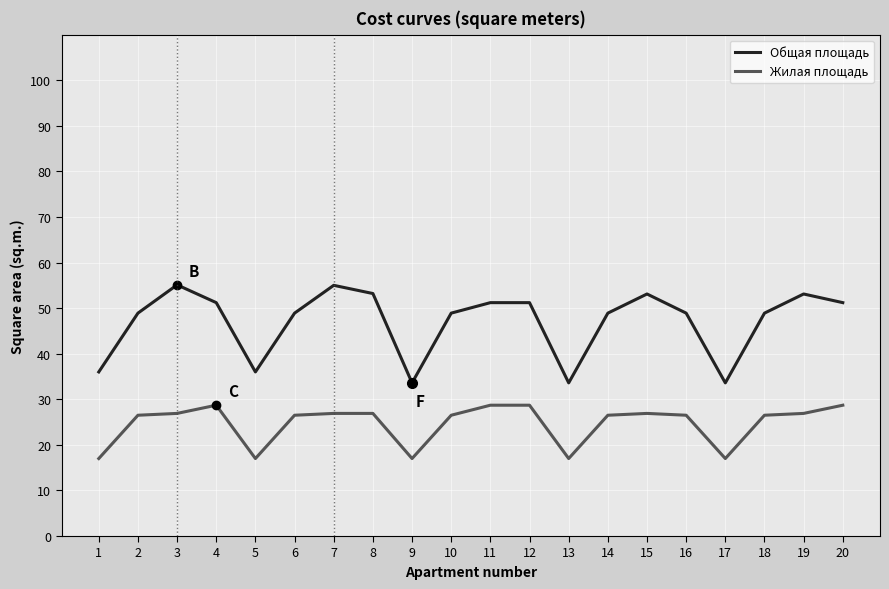

List the series in order of their overall mean, highest first.

Общая площадь, Жилая площадь